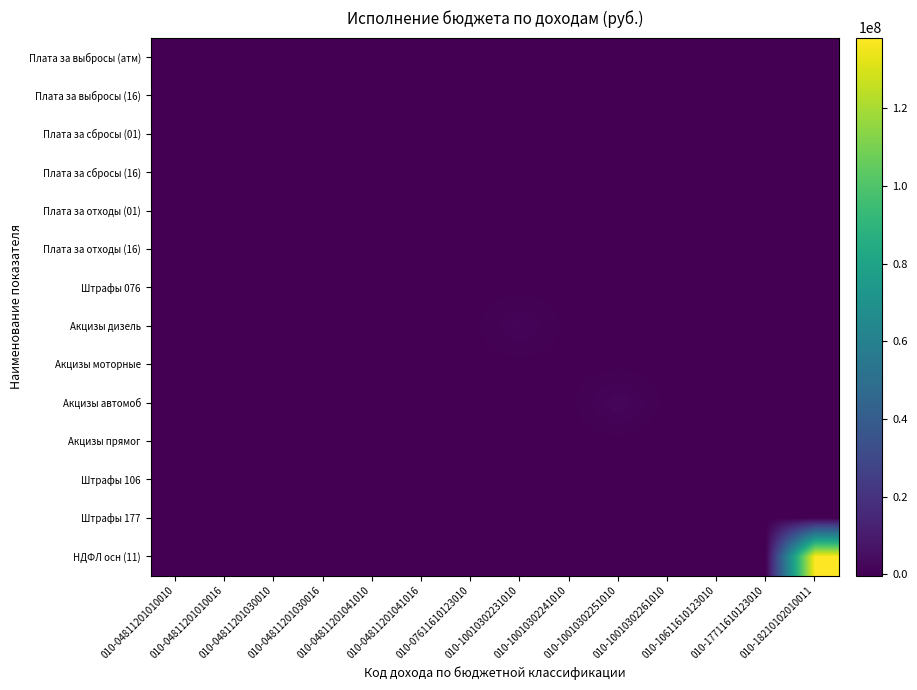

Between 010-17711610123010 and 010-04811201041010, which is larger?

010-17711610123010